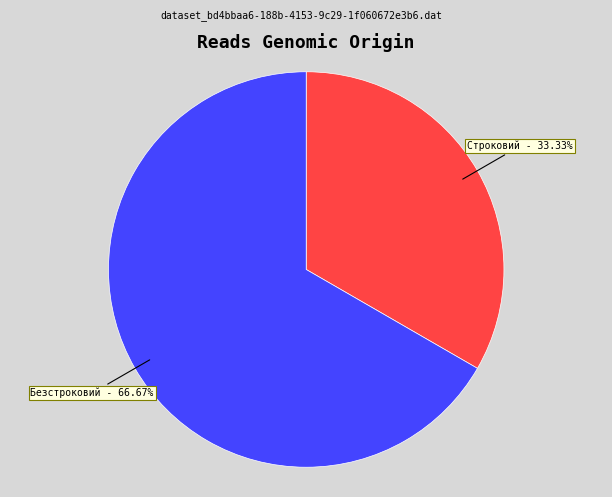

The Безстроковий slice represents 60% of the pie. True or false?

False